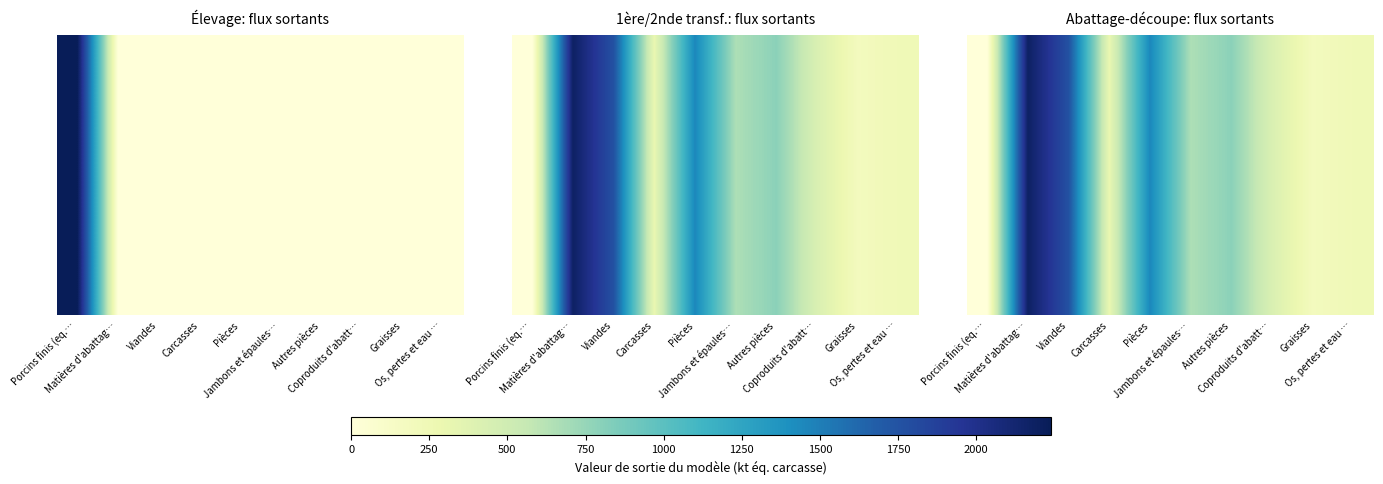

How many series are shown in this chart?

1